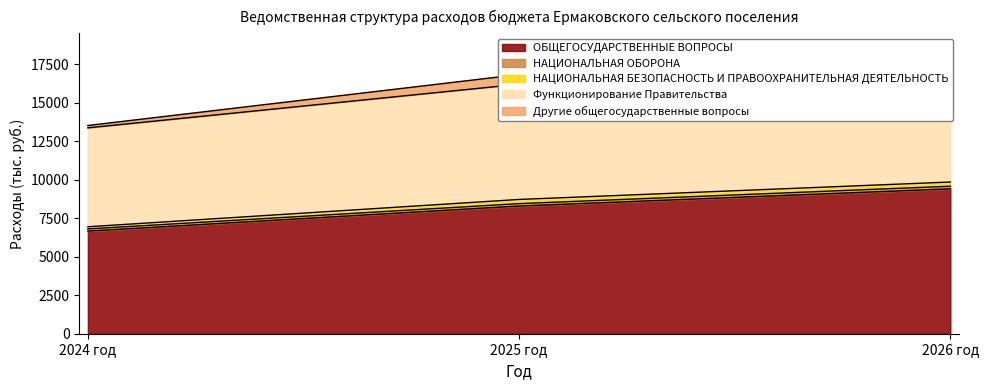

The value of ОБЩЕГОСУДАРСТВЕННЫЕ ВОПРОСЫ at 2026 год is 15674.1. True or false?

False